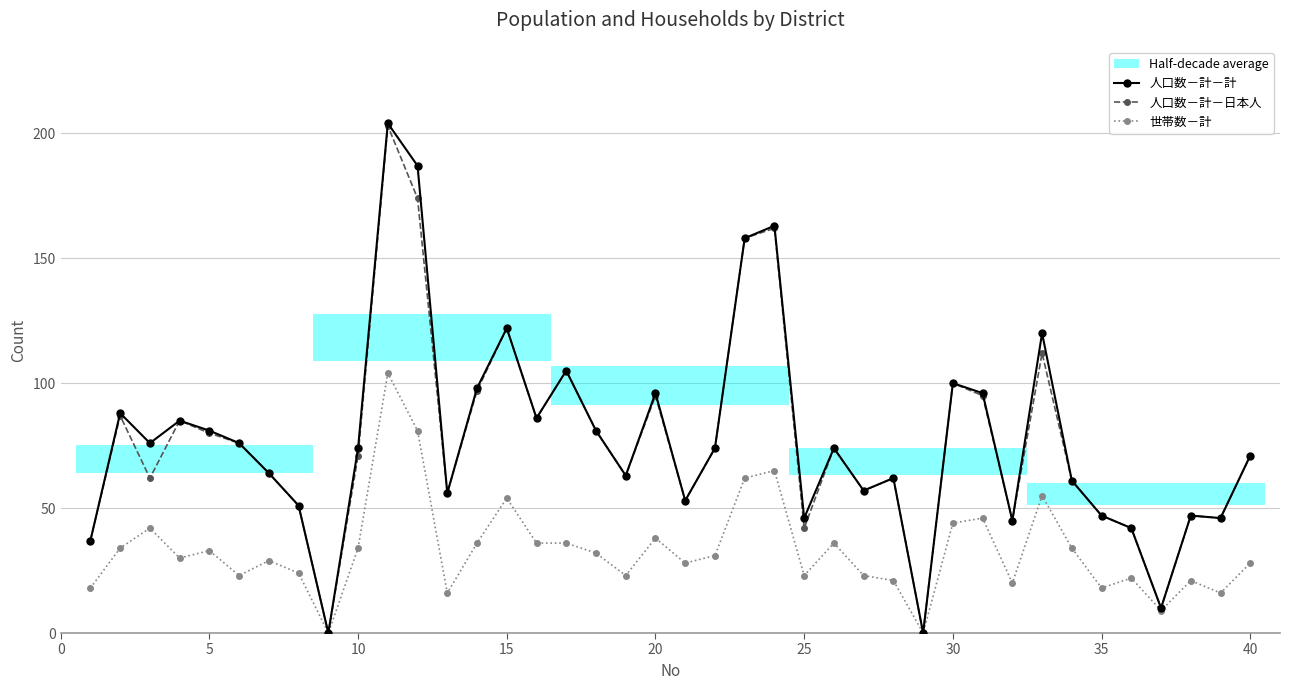

What is the average value of the 人口数－計－計 series?

78